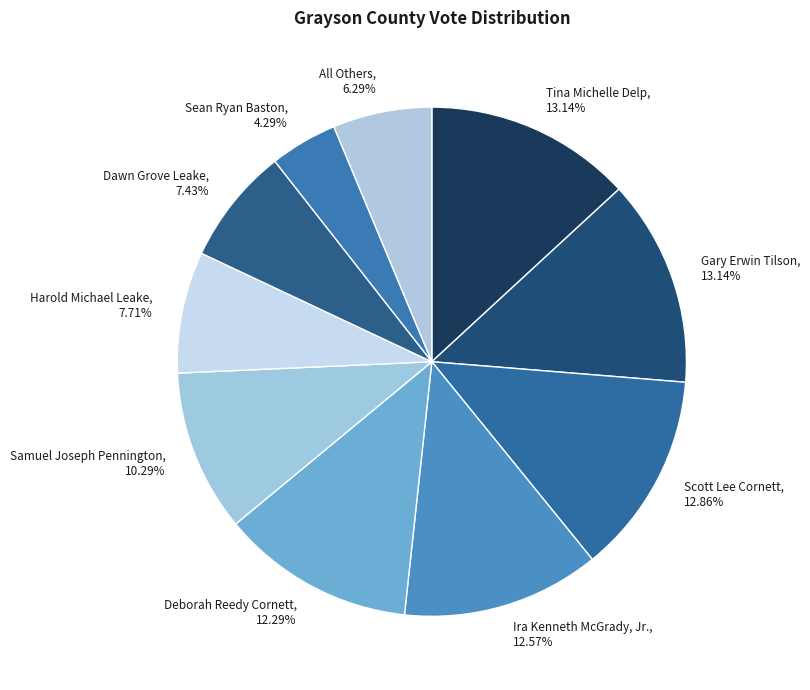

What is the total percentage of Ira Kenneth McGrady, Jr. and Samuel Joseph Pennington?

22.9%